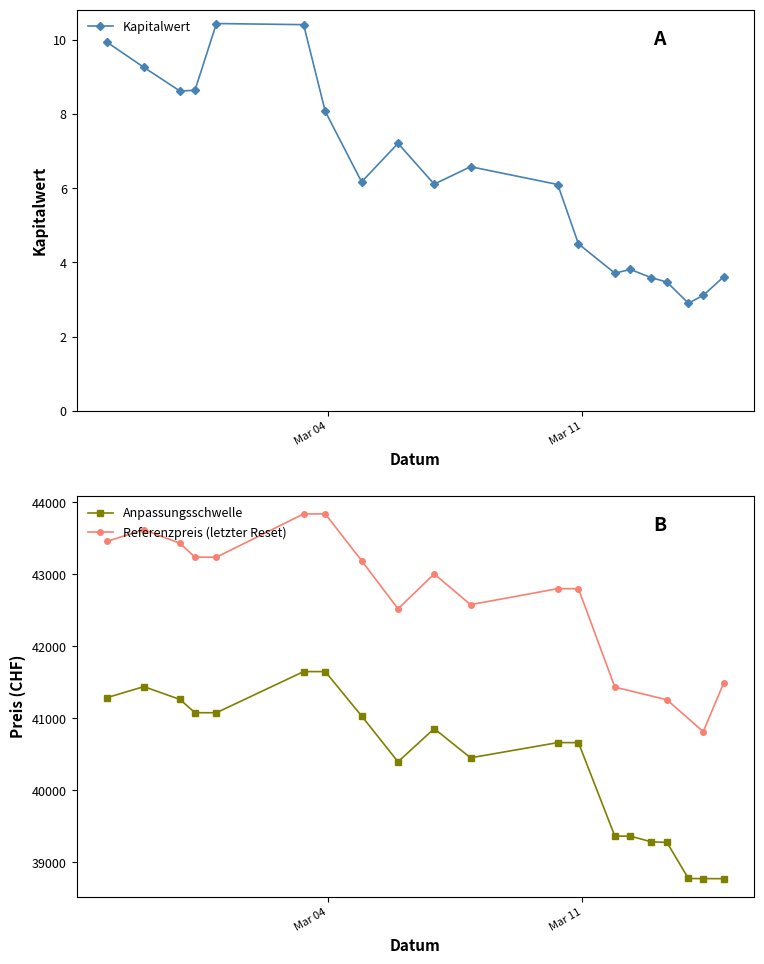

How many times do Kapitalwert and Referenzpreis cross each other?

4